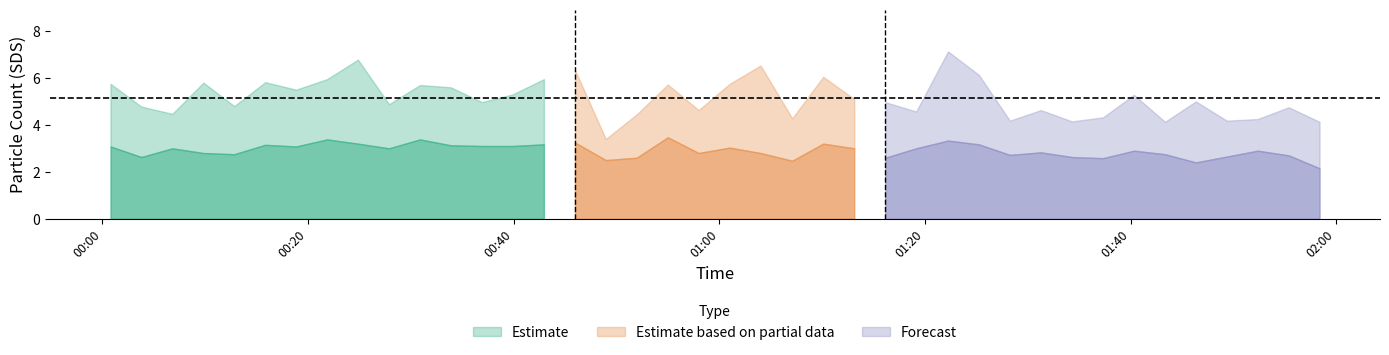

True or false: SDS_P1 and SDS_P2 cross at least once.

False